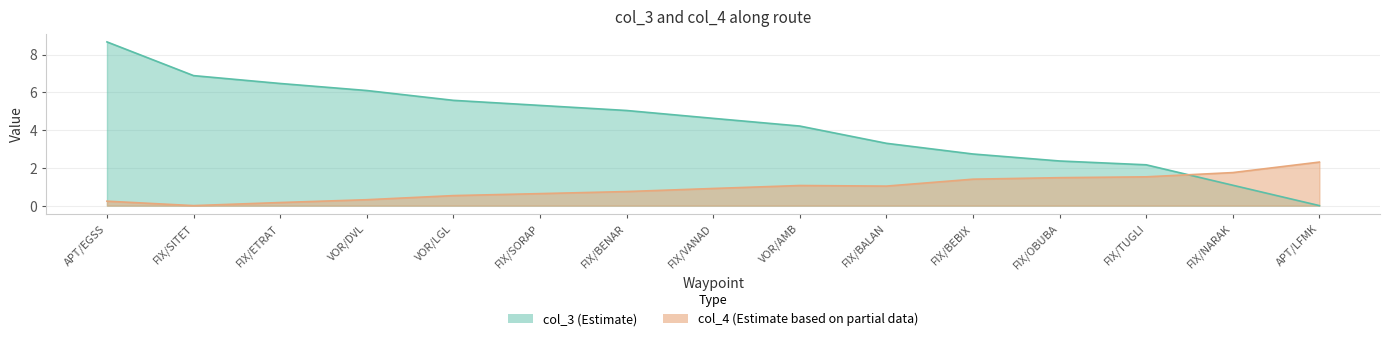

True or false: col_3 and col_4 intersect in this chart.

True